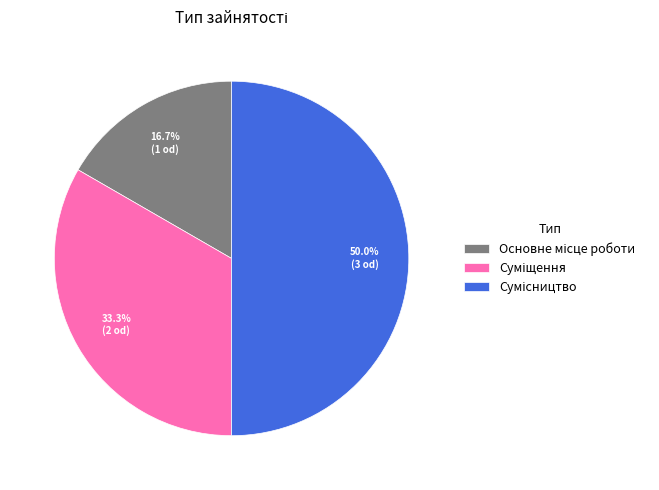

The Сумісництво slice represents 50% of the pie. True or false?

True